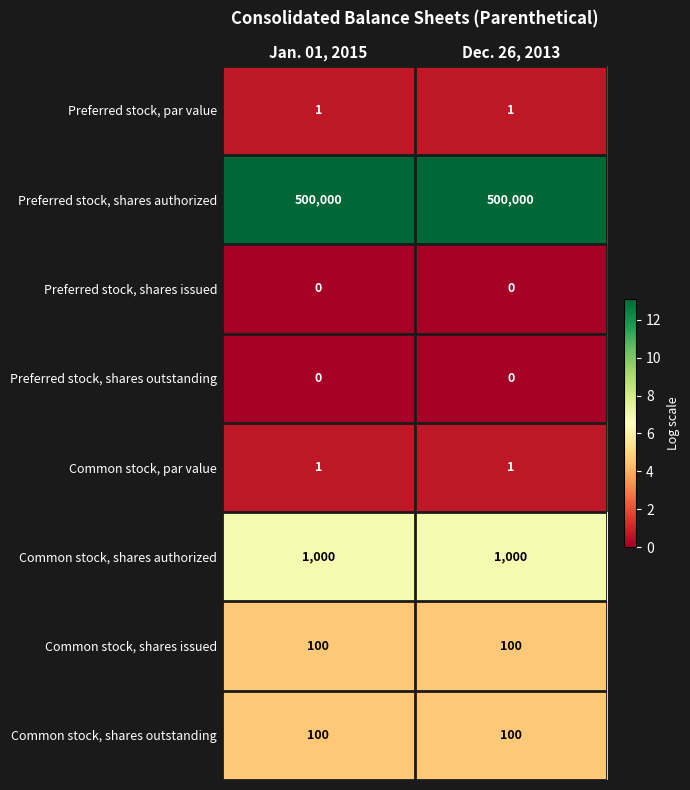

The value of Common stock, shares outstanding at Dec. 26, 2013 is 100. True or false?

True